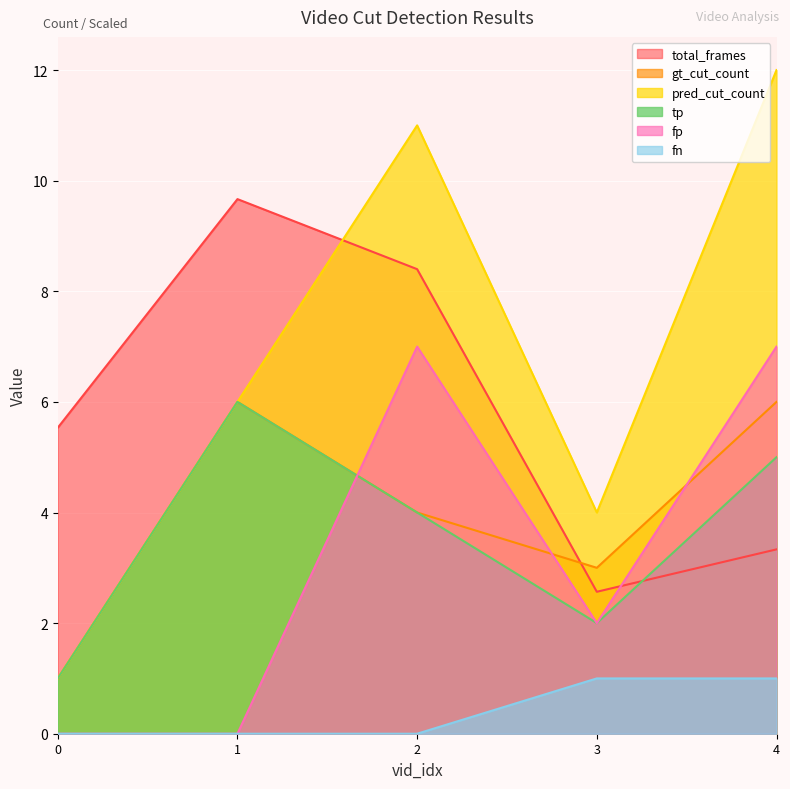

The fn series shows 1.0 at 4. True or false?

True